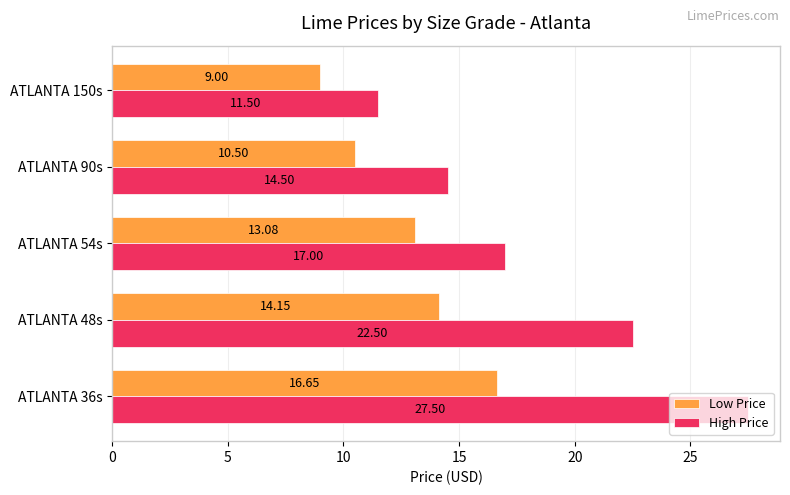

Which series has the widest spread of values?

High Price